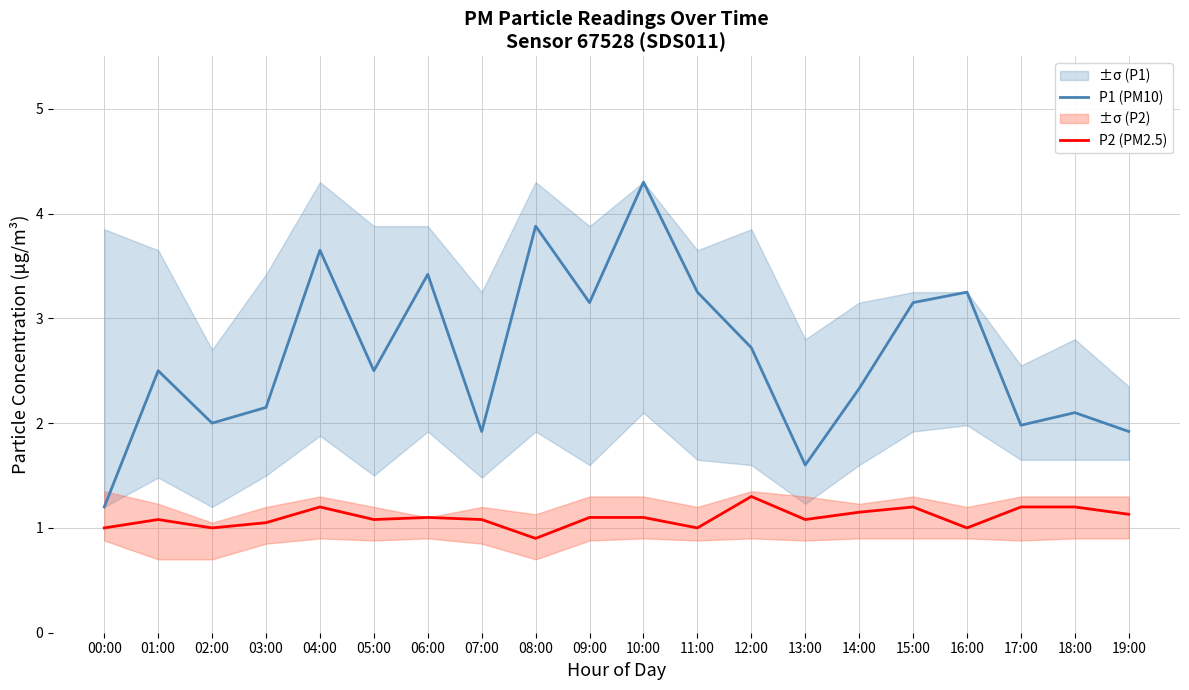

Reading left to right, list all the values displayed in this chart.

P1 (PM10): 00:00=1.2	01:00=2.5	02:00=2.0	03:00=2.1	04:00=3.6	05:00=2.5	06:00=3.4	07:00=1.9	08:00=3.9	09:00=3.1	10:00=4.3	11:00=3.2	12:00=2.7	13:00=1.6	14:00=2.3	15:00=3.1	16:00=3.2	17:00=2.0	18:00=2.1	19:00=1.9
P2 (PM2.5): 00:00=1.0	01:00=1.1	02:00=1.0	03:00=1.1	04:00=1.2	05:00=1.1	06:00=1.1	07:00=1.1	08:00=0.9	09:00=1.1	10:00=1.1	11:00=1.0	12:00=1.3	13:00=1.1	14:00=1.1	15:00=1.2	16:00=1.0	17:00=1.2	18:00=1.2	19:00=1.1